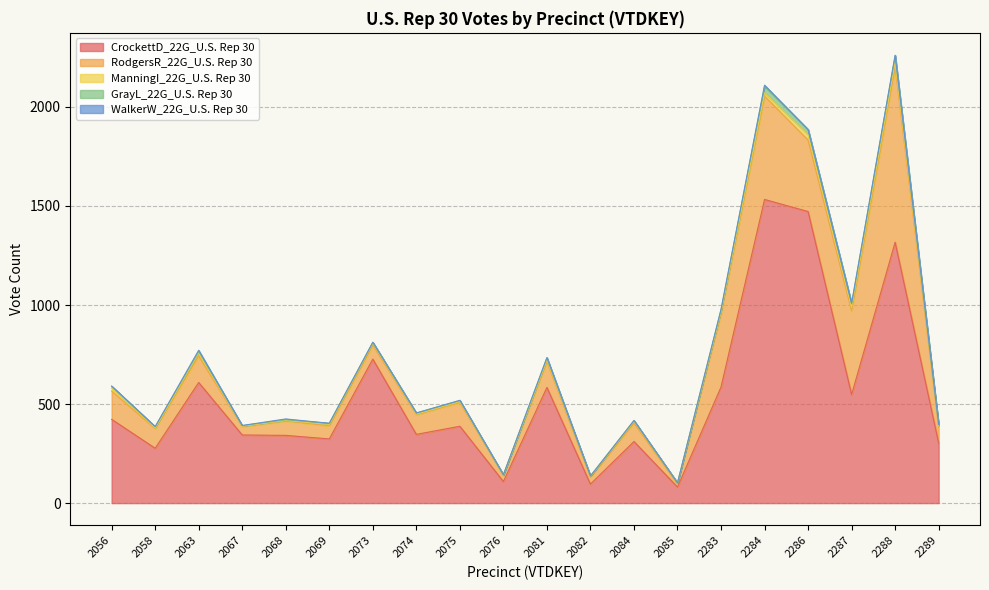

What is the sum of the WalkerW_22G_U.S. Rep 30 values at 2067 and 2081?

3